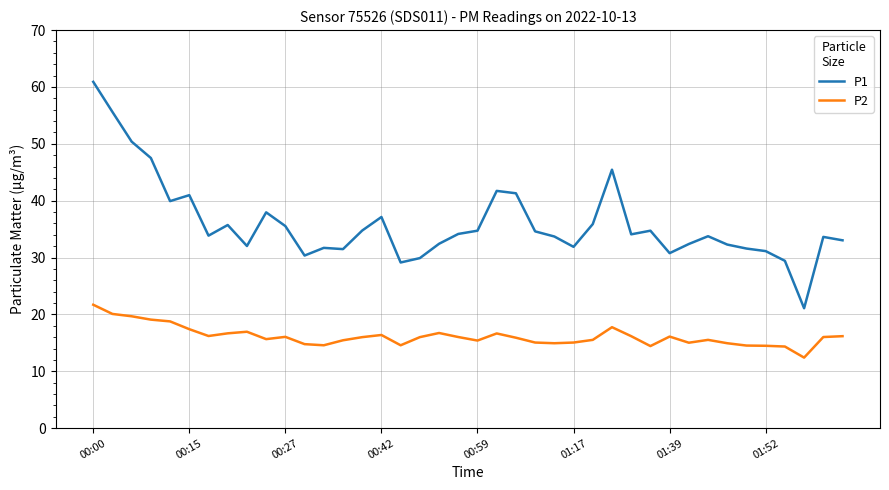

What is the maximum value for P1?

60.9